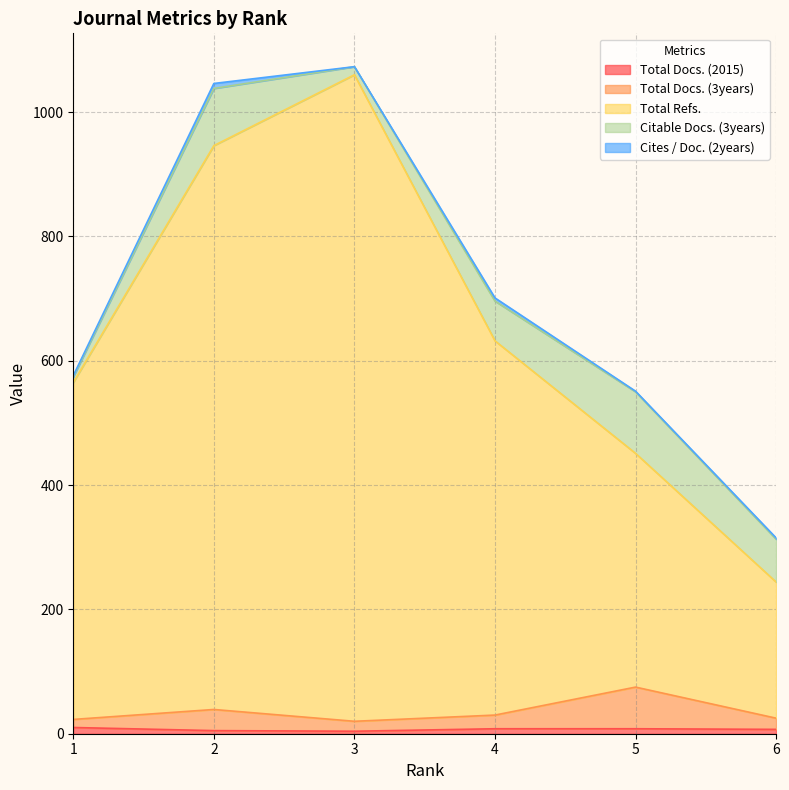

True or false: Total Refs. has more than 1 interior local peaks.

False